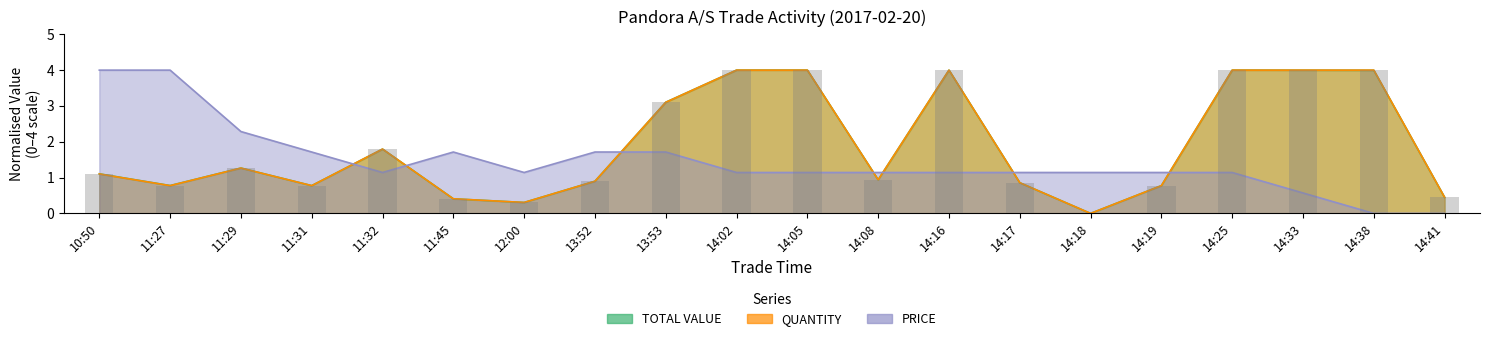

Reading left to right, list all the values displayed in this chart.

TOTAL VALUE: 10:50=1.1	11:27=0.8	11:29=1.3	11:31=0.8	11:32=1.8	11:45=0.4	12:00=0.3	13:52=0.9	13:53=3.1	14:02=4.0	14:05=4.0	14:08=0.9	14:16=4.0	14:17=0.9	14:18=0.0	14:19=0.8	14:25=4.0	14:33=4.0	14:38=4.0	14:41=0.4
QUANTITY: 10:50=1.1	11:27=0.8	11:29=1.3	11:31=0.8	11:32=1.8	11:45=0.4	12:00=0.3	13:52=0.9	13:53=3.1	14:02=4.0	14:05=4.0	14:08=0.9	14:16=4.0	14:17=0.9	14:18=0.0	14:19=0.8	14:25=4.0	14:33=4.0	14:38=4.0	14:41=0.4
PRICE: 10:50=4.0	11:27=4.0	11:29=2.3	11:31=1.7	11:32=1.1	11:45=1.7	12:00=1.1	13:52=1.7	13:53=1.7	14:02=1.1	14:05=1.1	14:08=1.1	14:16=1.1	14:17=1.1	14:18=1.1	14:19=1.1	14:25=1.1	14:33=0.6	14:38=0.0	14:41=0.0